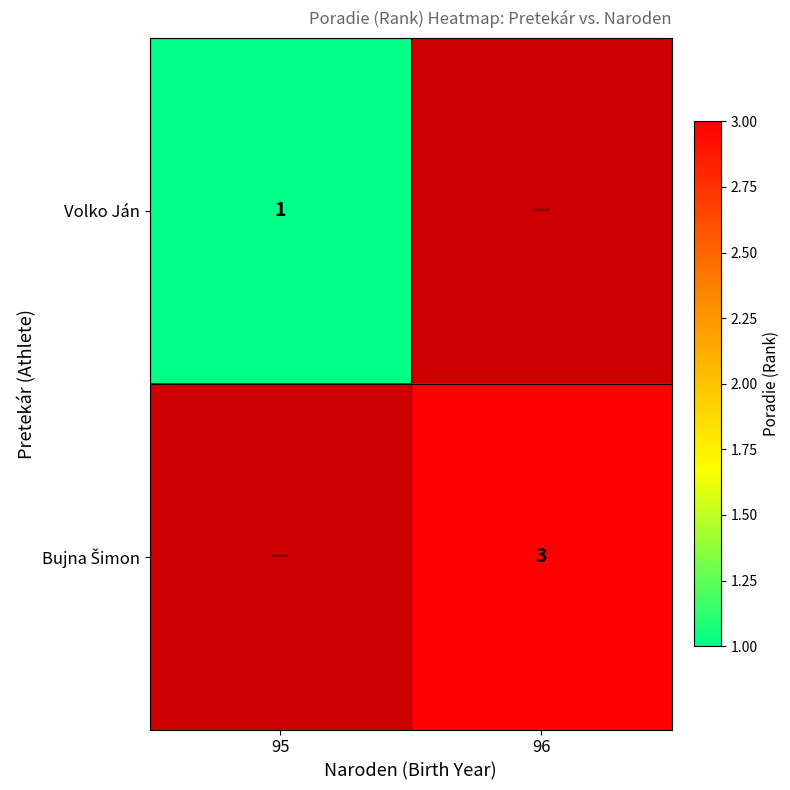

Which label corresponds to the largest value in the chart?

96